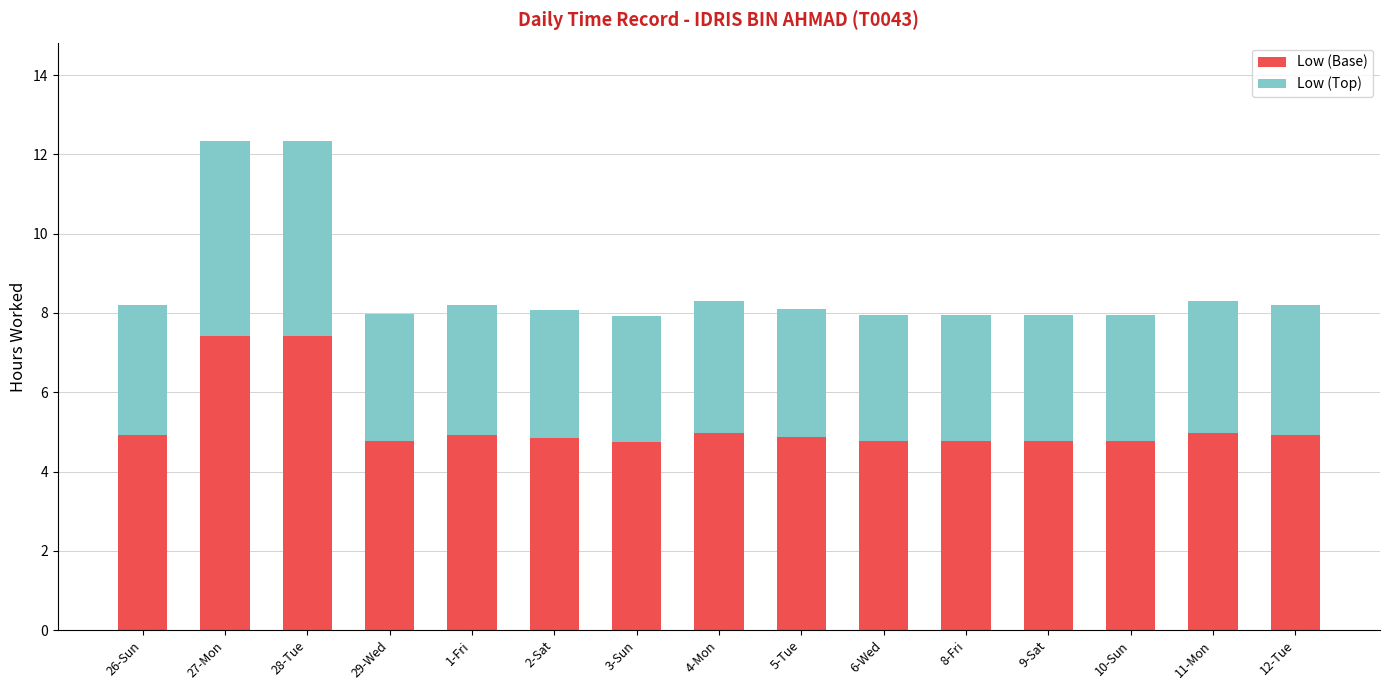

What is the highest value of the Low (Base) series?

7.4